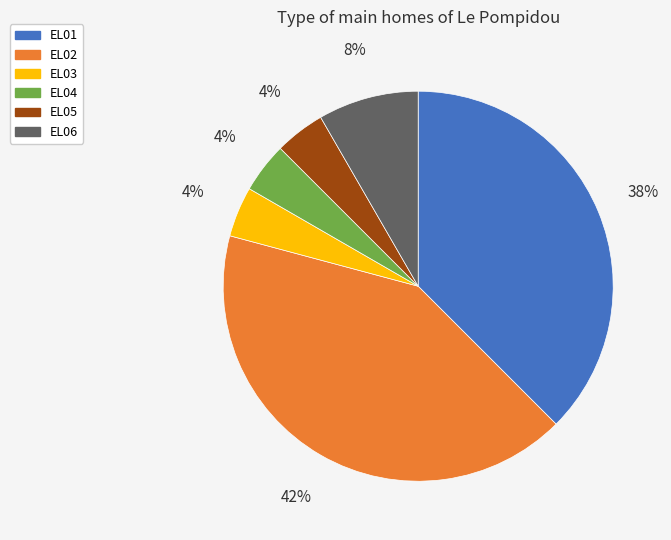

Count the number of slices in the pie.

6